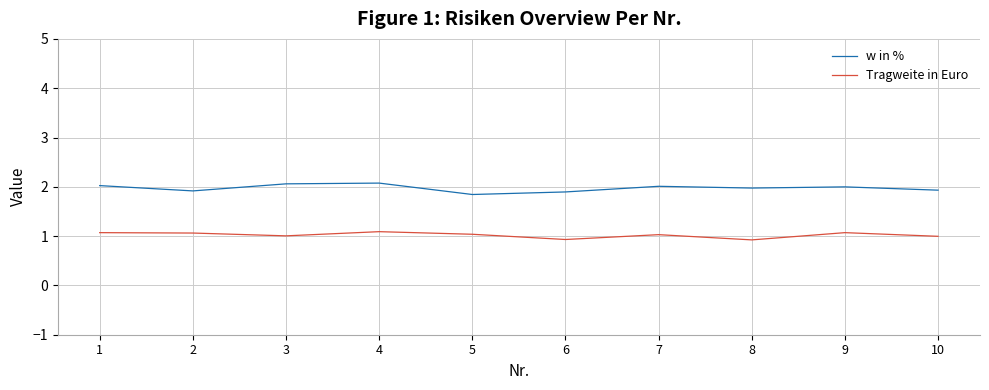

What is the greatest value displayed?

2.1